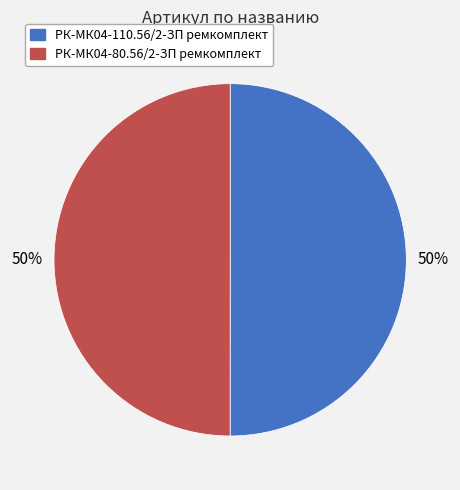

To the nearest percent, what portion does РК-МК04-80.56/2-ЗП ремкомплект represent?

50%